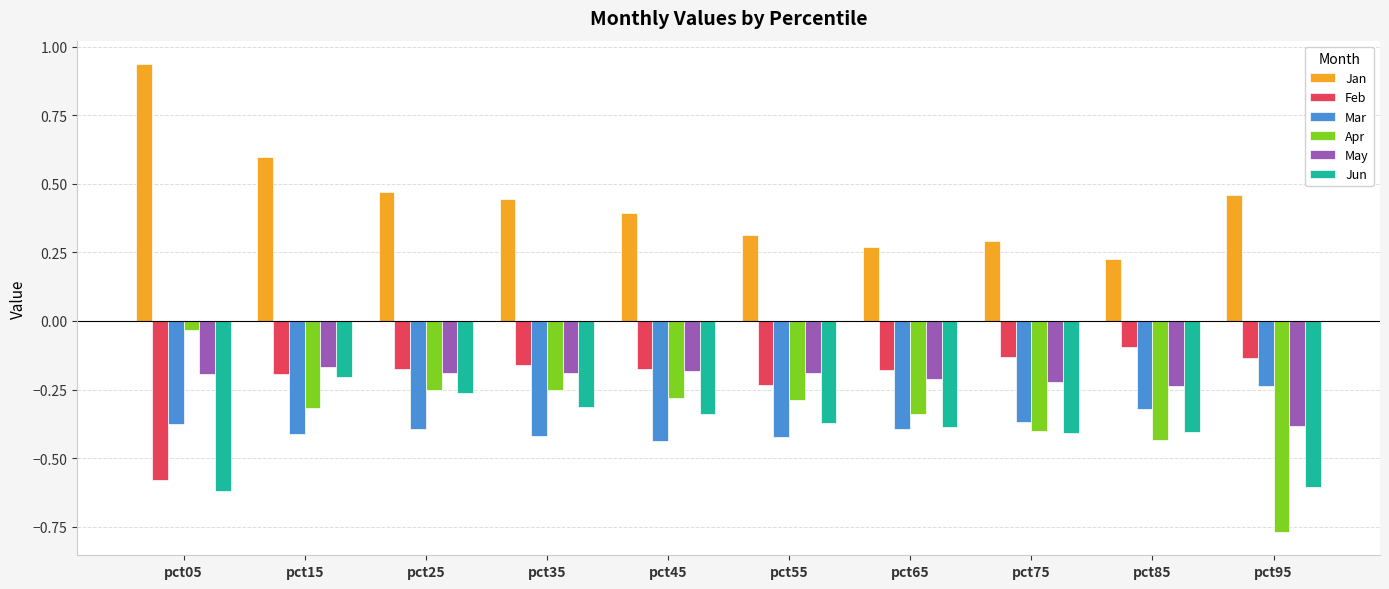

Is the value of Feb at pct25 greater than the value of Jan at pct85?

No